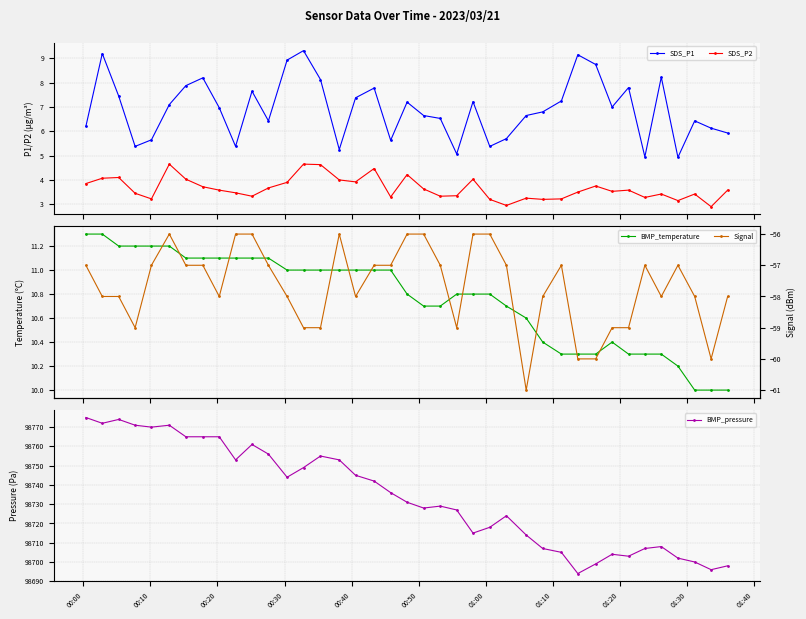

In Signal, how many points are lower than both neighbors (excluding endpoints)?

7